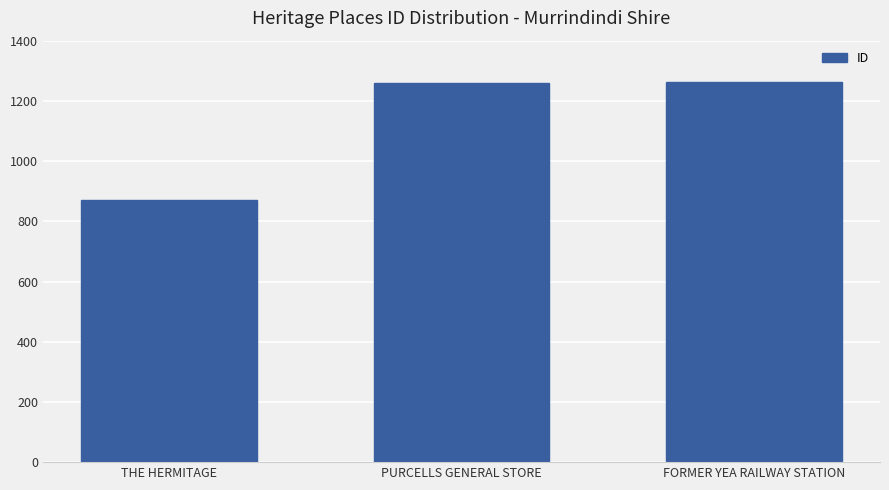

Which label corresponds to the smallest value in the chart?

THE HERMITAGE